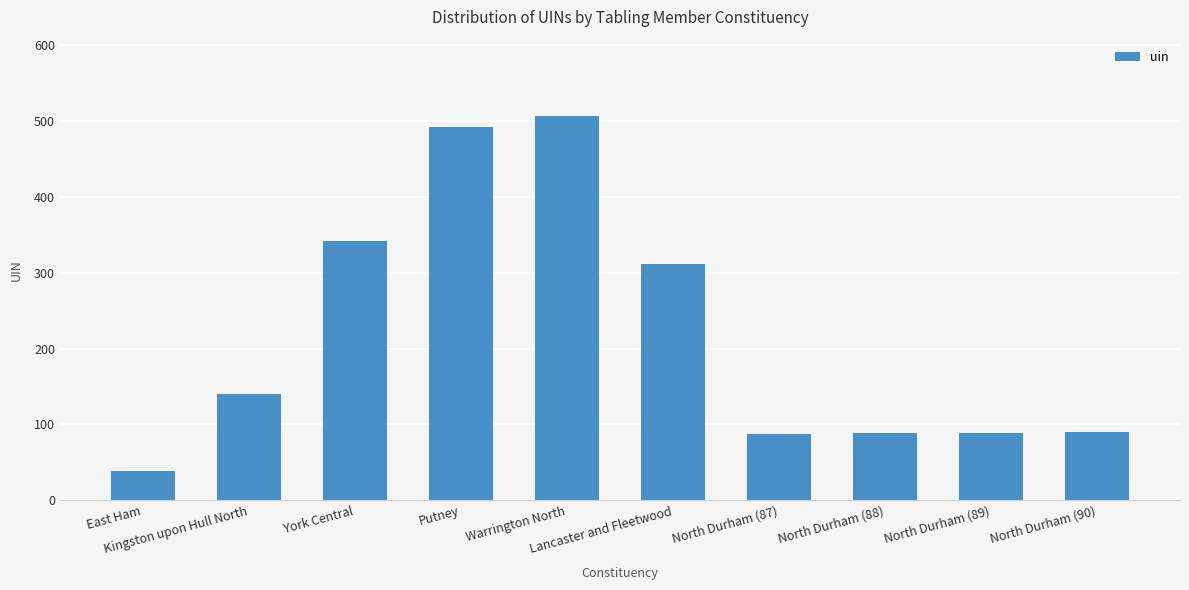

What is the greatest value displayed?

506